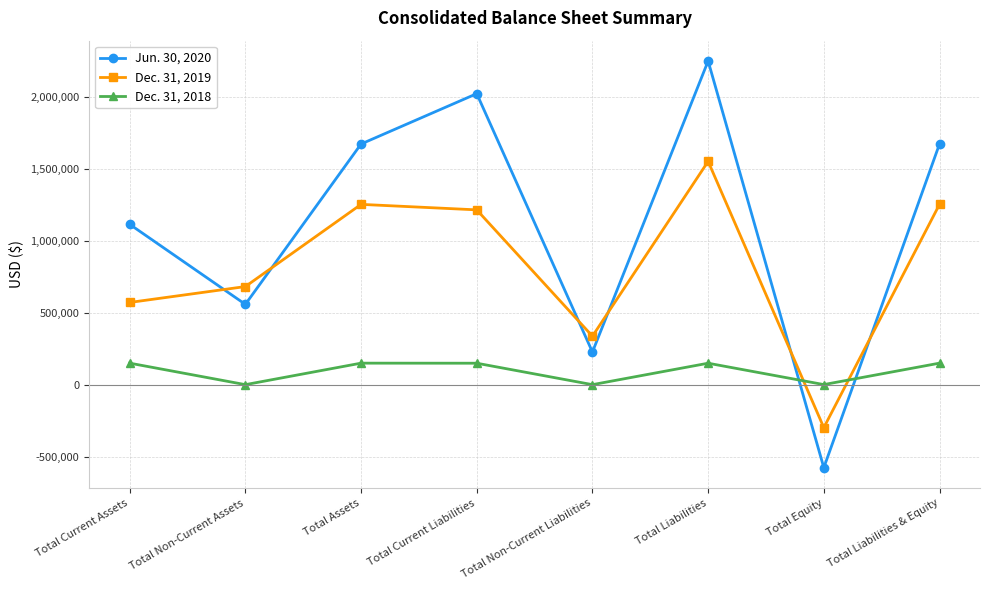

How many lines are shown in the chart?

3